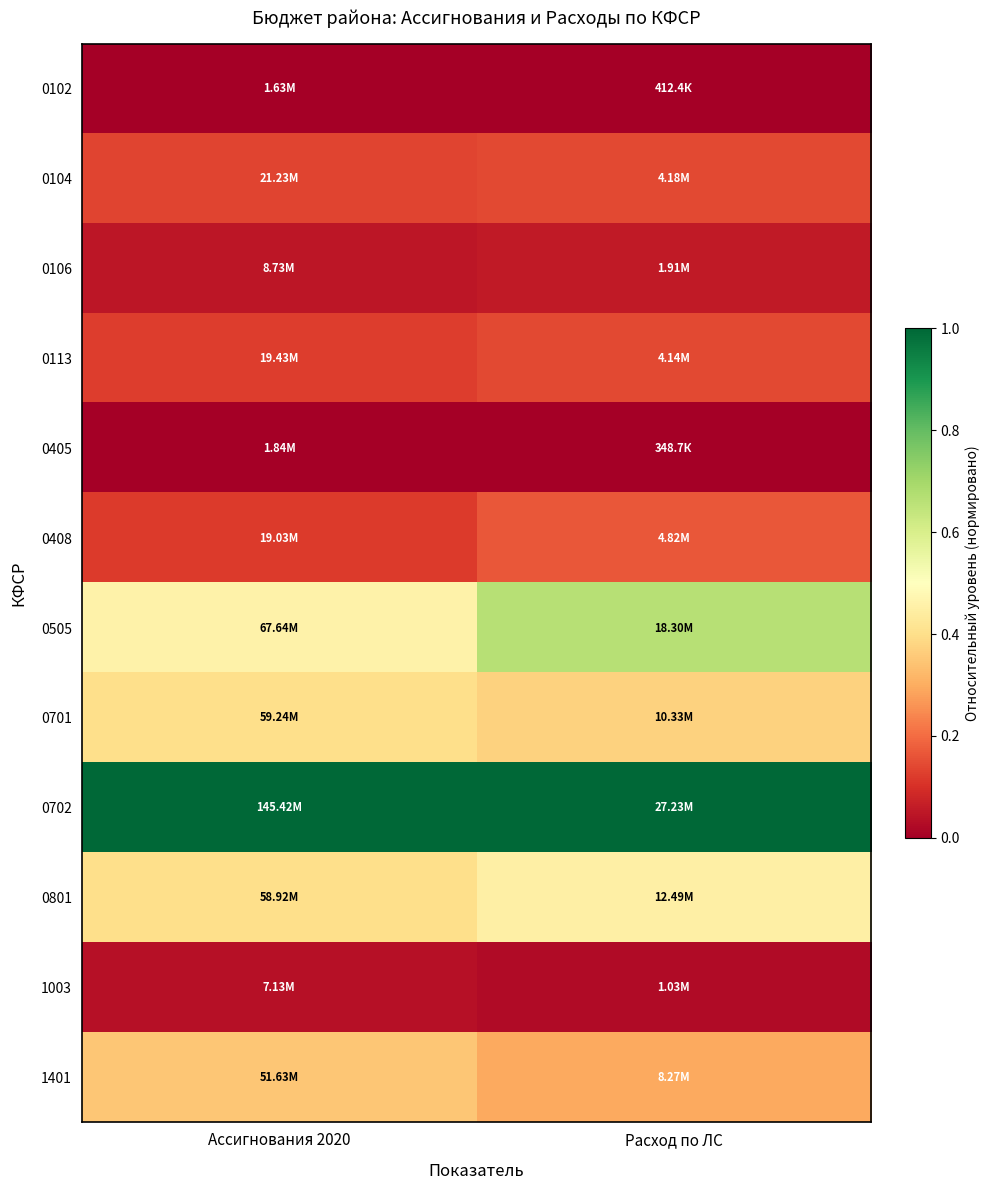

Which series has the largest total across all categories?

0702